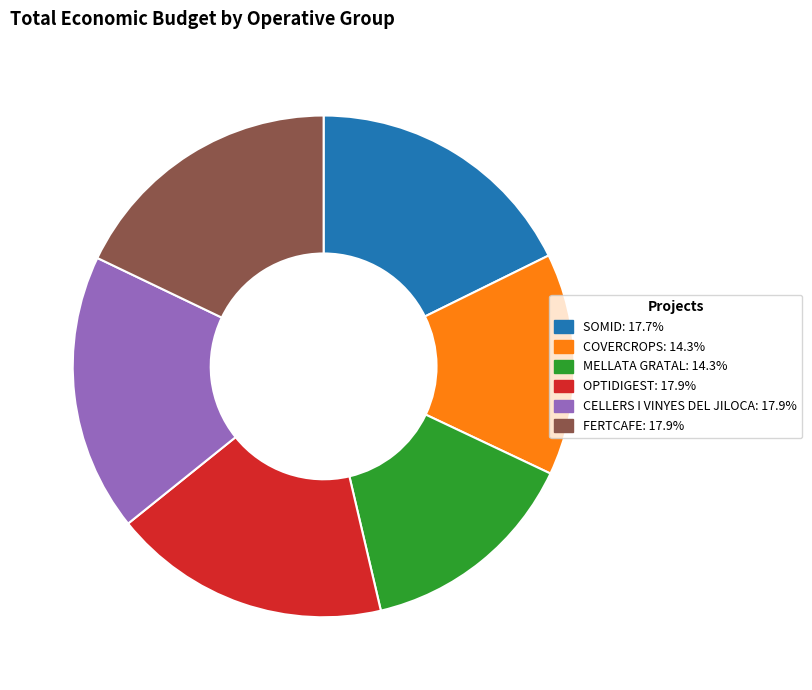

Is there any slice that represents more than half of the pie?

No